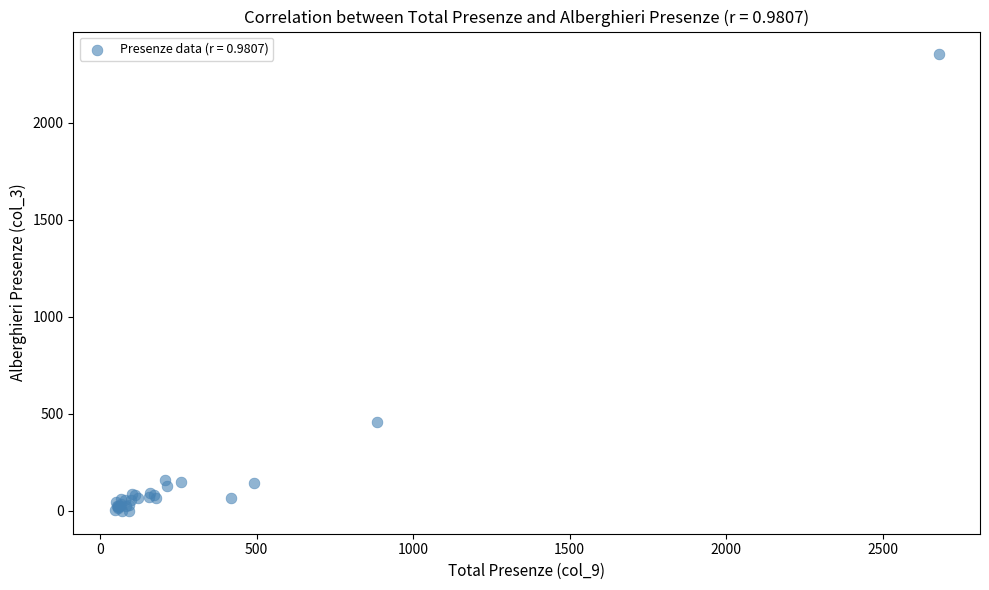

What Y value in the scatter plot is closest to 1176?

460